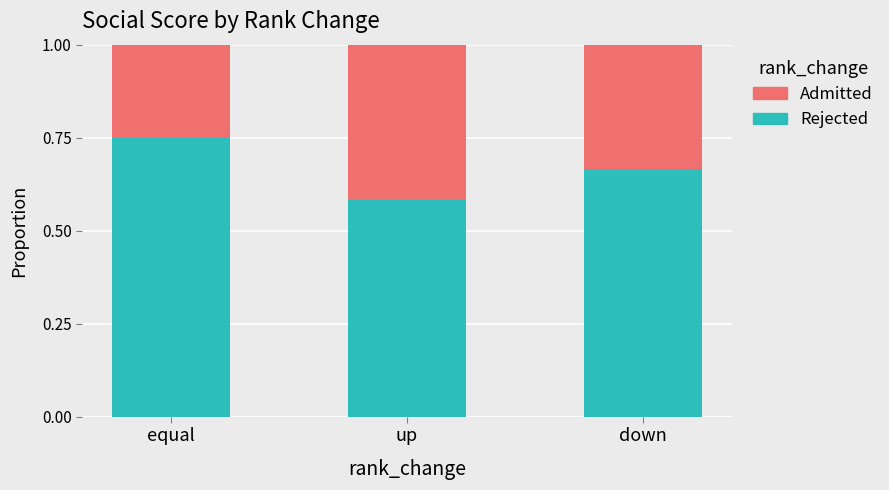

What is the total value across all series at down?

1.0